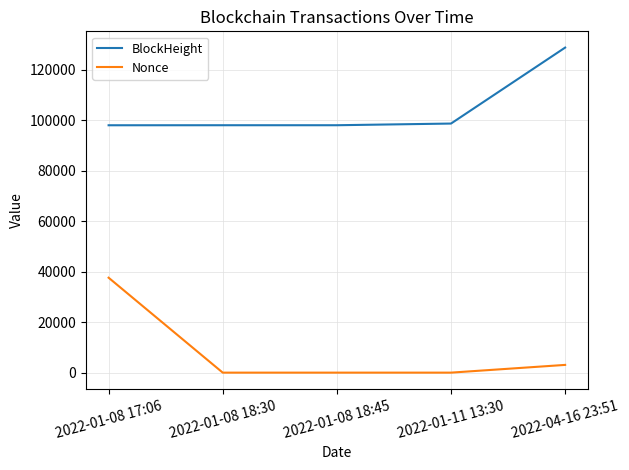

Read the Nonce value at 2022-01-08 18:45.

1